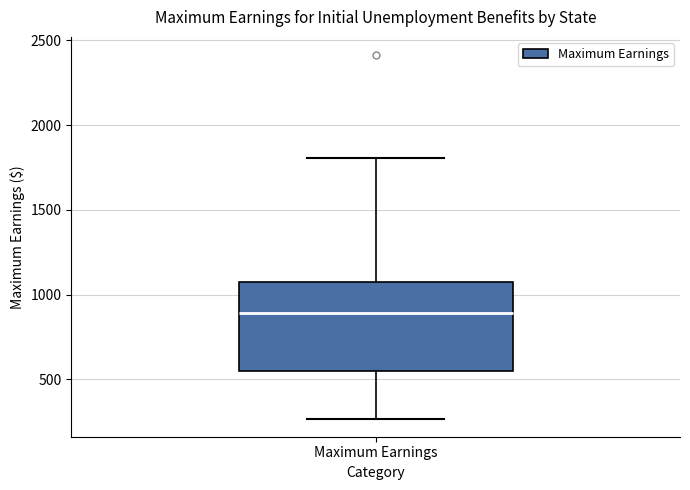

Where does the upper whisker of the box for Maximum Earnings end on the y-axis? The values are not printed on the chart, so give them approximately, as read against the axis.

1800